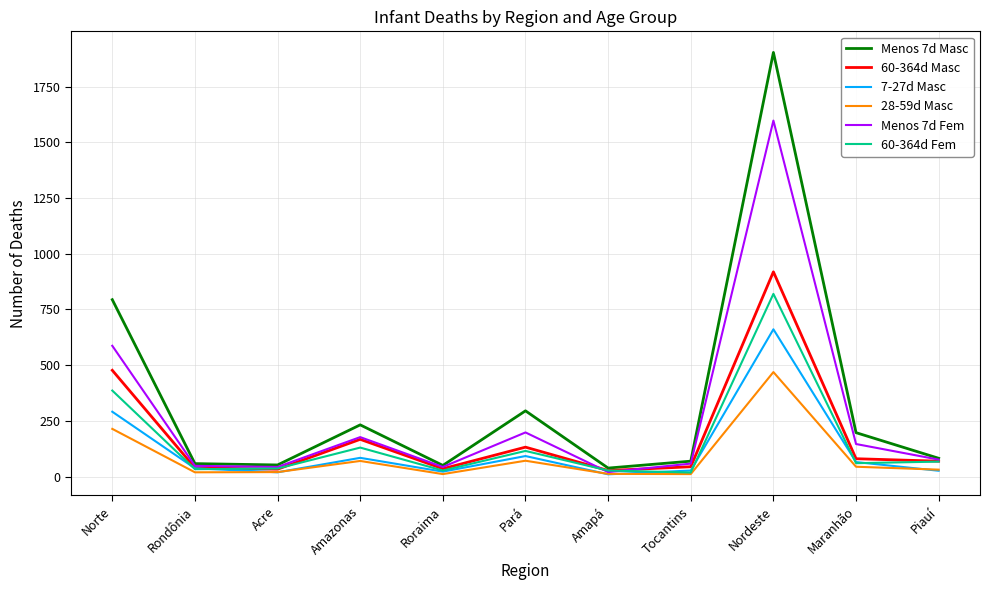

Is the value of 7-27d Masc at Amazonas greater than the value of 60-364d Fem at Roraima?

Yes